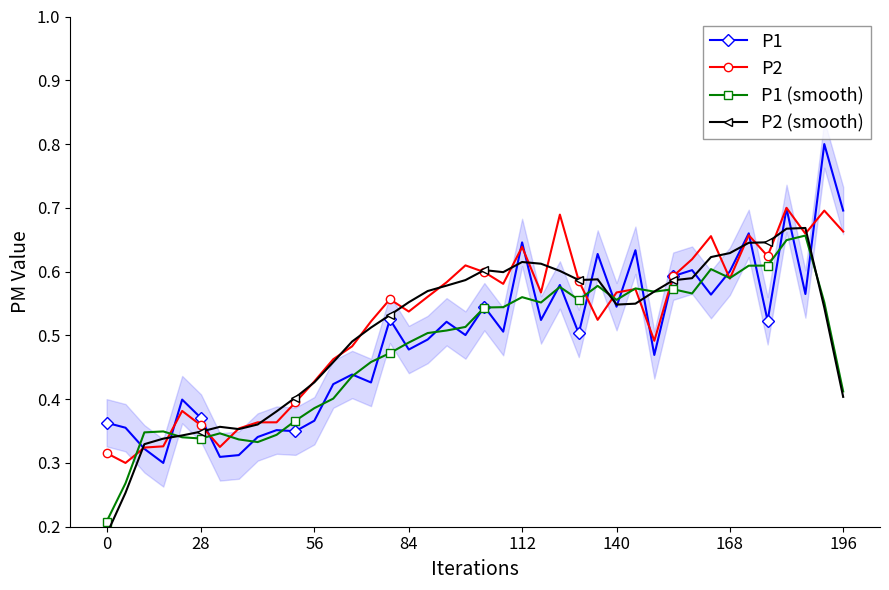

What is the spread (max minus min) of values at 23?

0.1